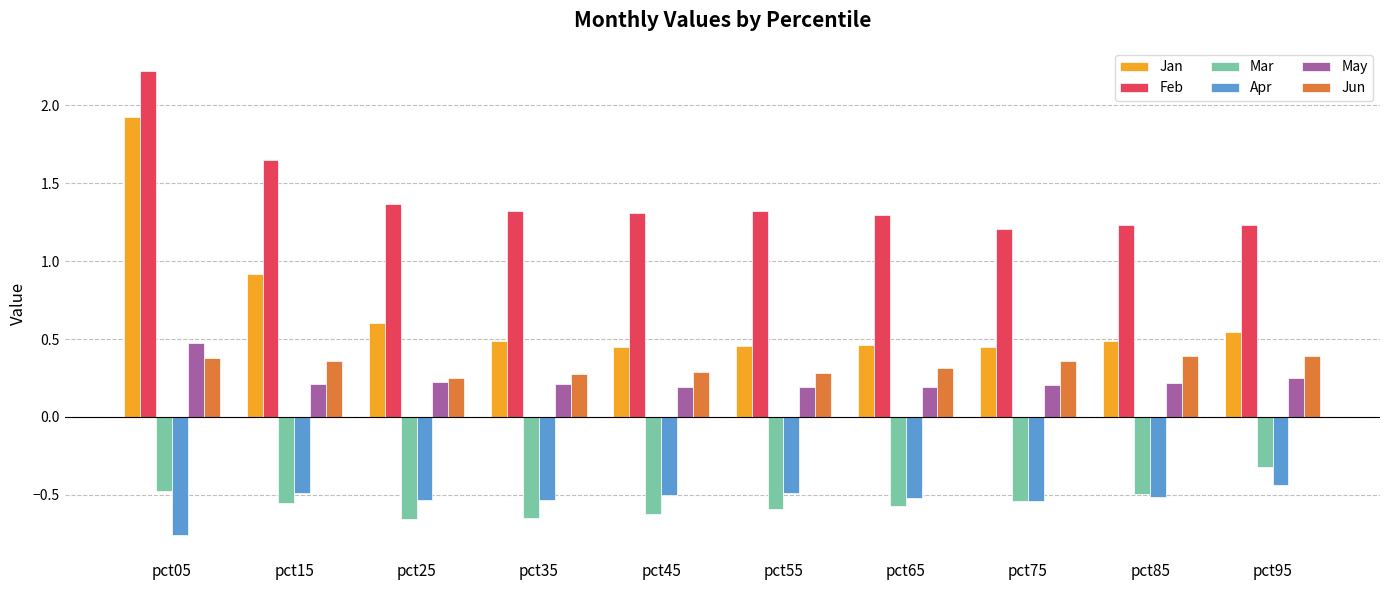

How many groups of bars are there?

10